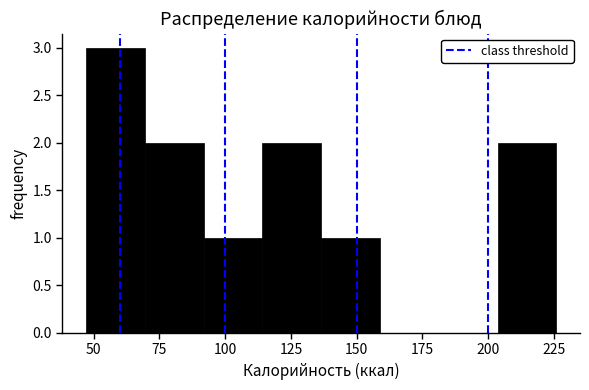

Reading left to right, list every bar in this chart as the range it spans on the x-axis followed by its height. Neither the bar edges nor the heights are printed on the chart, so give them approximately, as read against the axes.

45 to 70: 3
70 to 90: 2
90 to 115: 1
115 to 135: 2
135 to 160: 1
160 to 180: 0
180 to 205: 0
205 to 225: 2